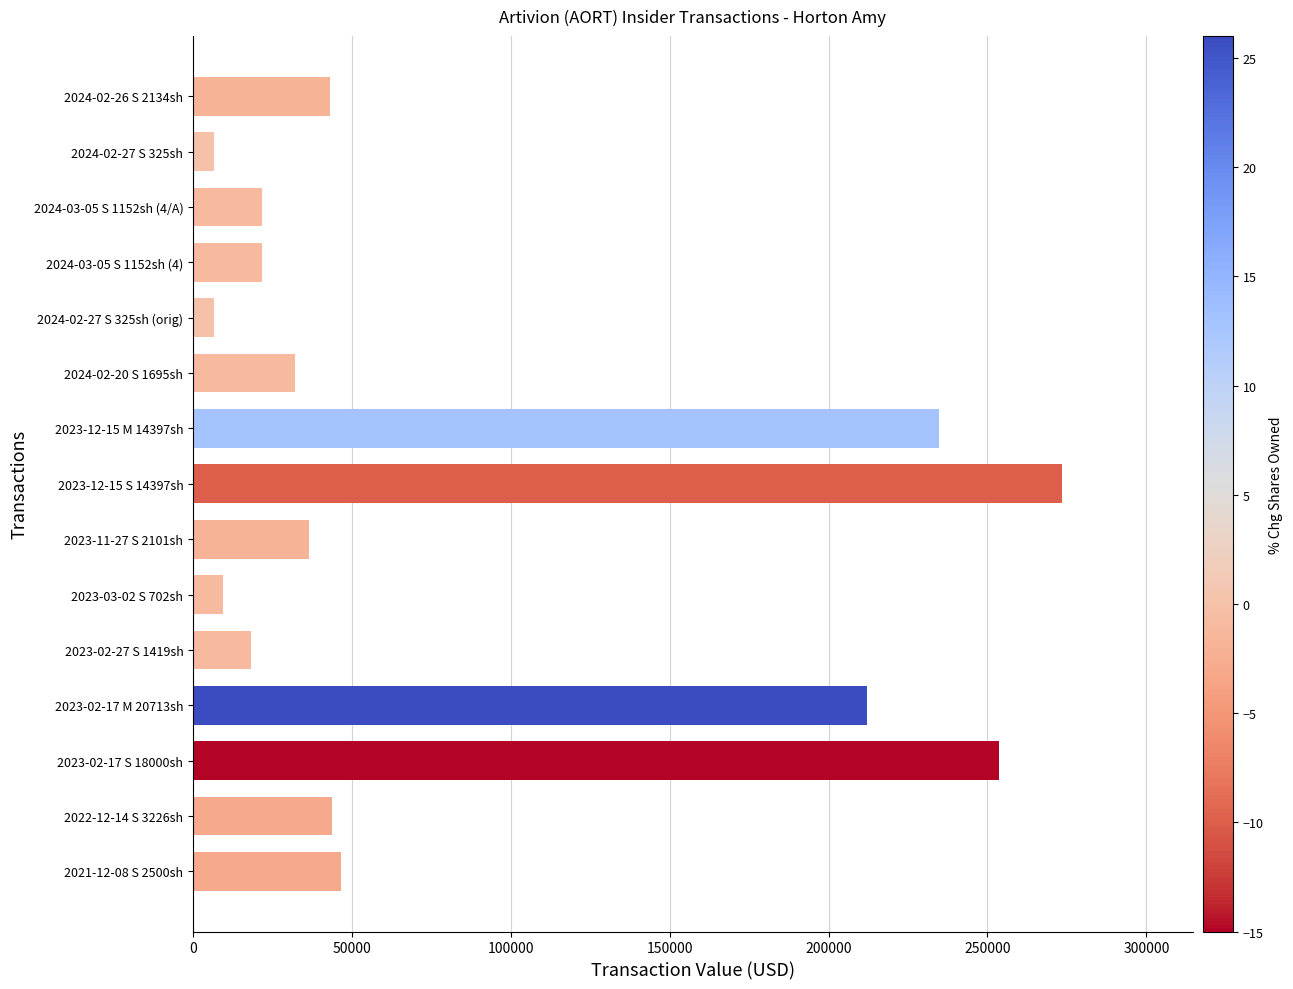

What is the sum of all values?

1259541